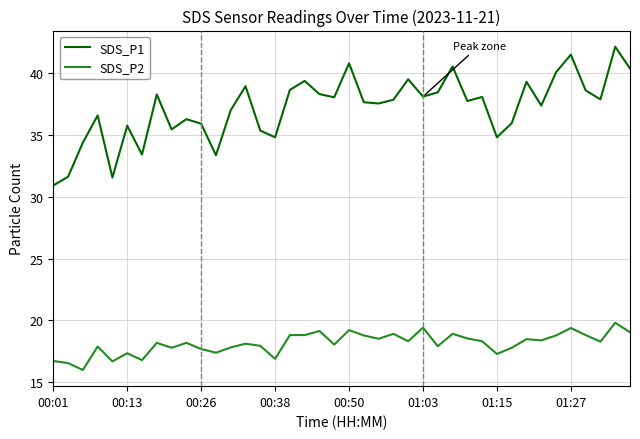

Which series has the largest range (max minus min)?

SDS_P1